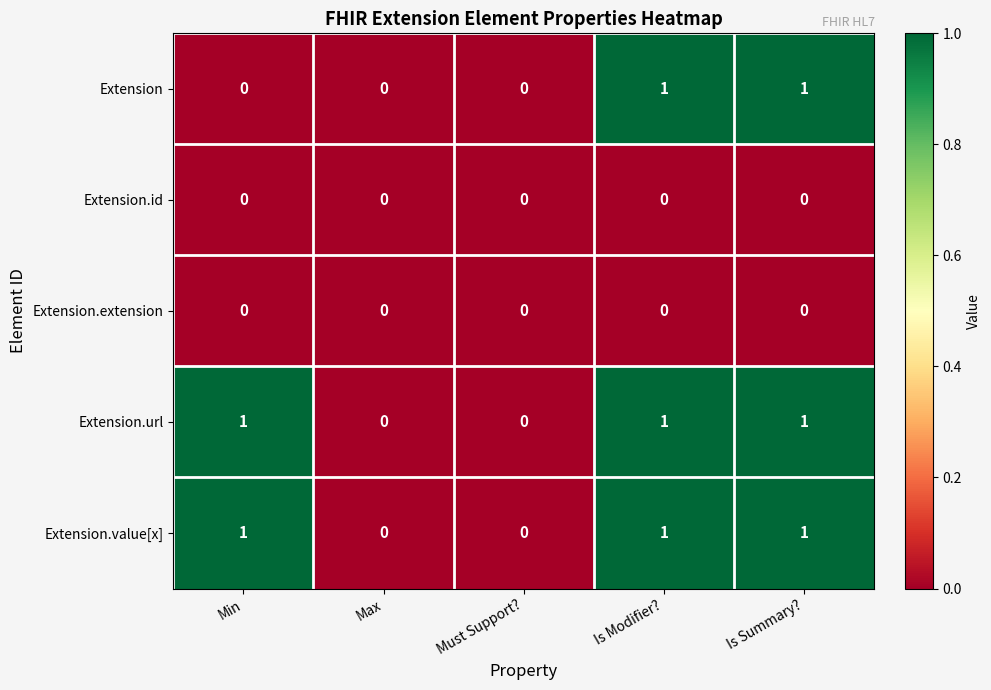

How many data points in Extension are above 0?

2